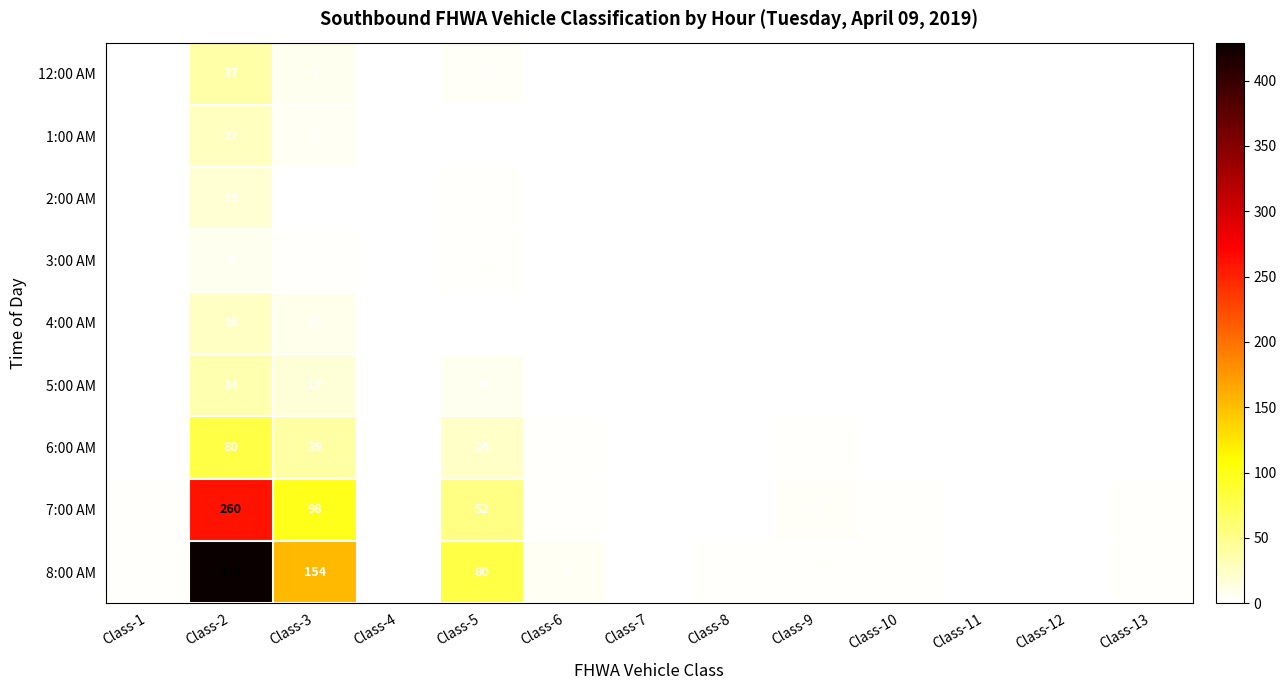

Rank the series by their maximum value, from highest to lowest.

8:00 AM, 7:00 AM, 6:00 AM, 12:00 AM, 5:00 AM, 1:00 AM, 4:00 AM, 2:00 AM, 3:00 AM